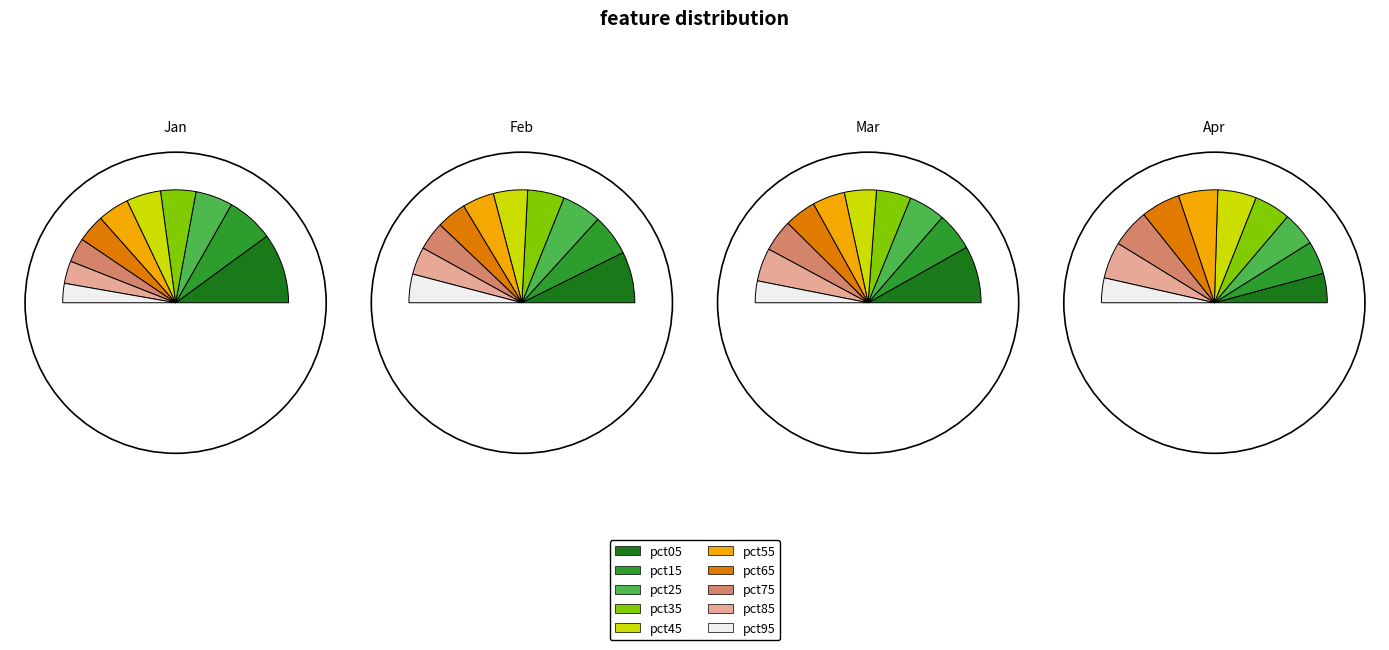

Is there any slice that represents more than half of the pie?

No